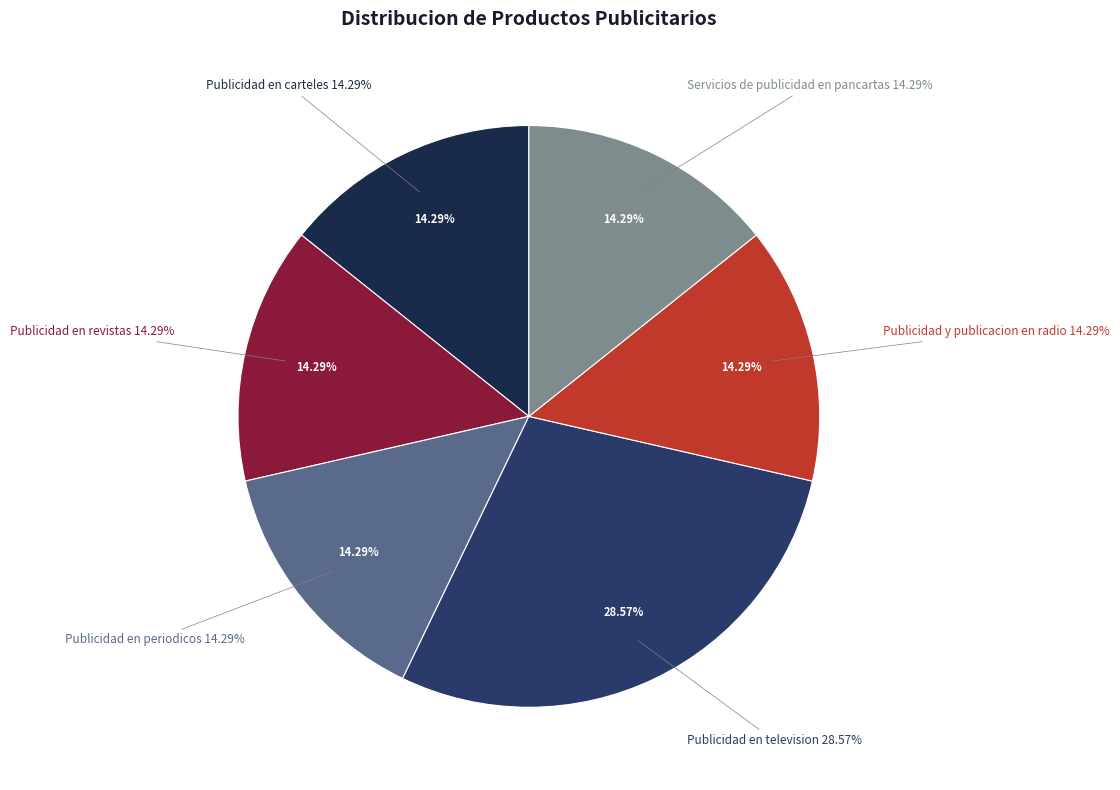

What is the change in value from Publicidad en periodicos to Publicidad en television?

+1